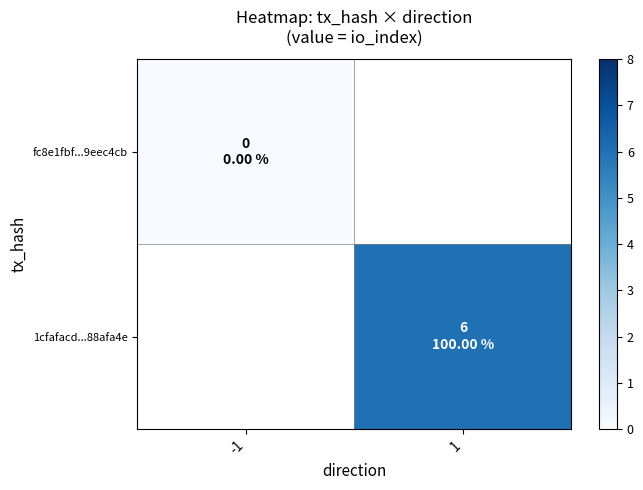

Which label corresponds to the smallest value in the chart?

-1